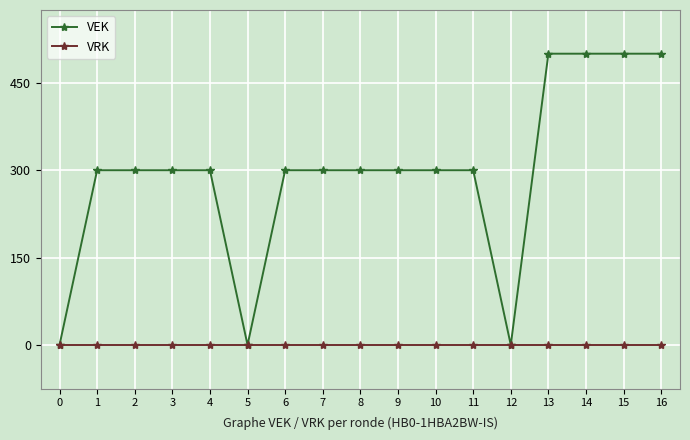

What is the value of the VEK point at the 17th from the left?

500